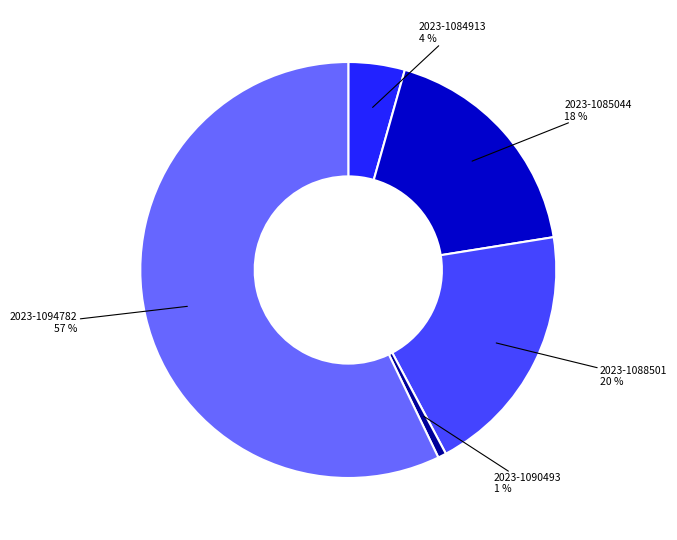

Rank the categories by value from highest to lowest.

2023-1094782, 2023-1088501, 2023-1085044, 2023-1084913, 2023-1090493